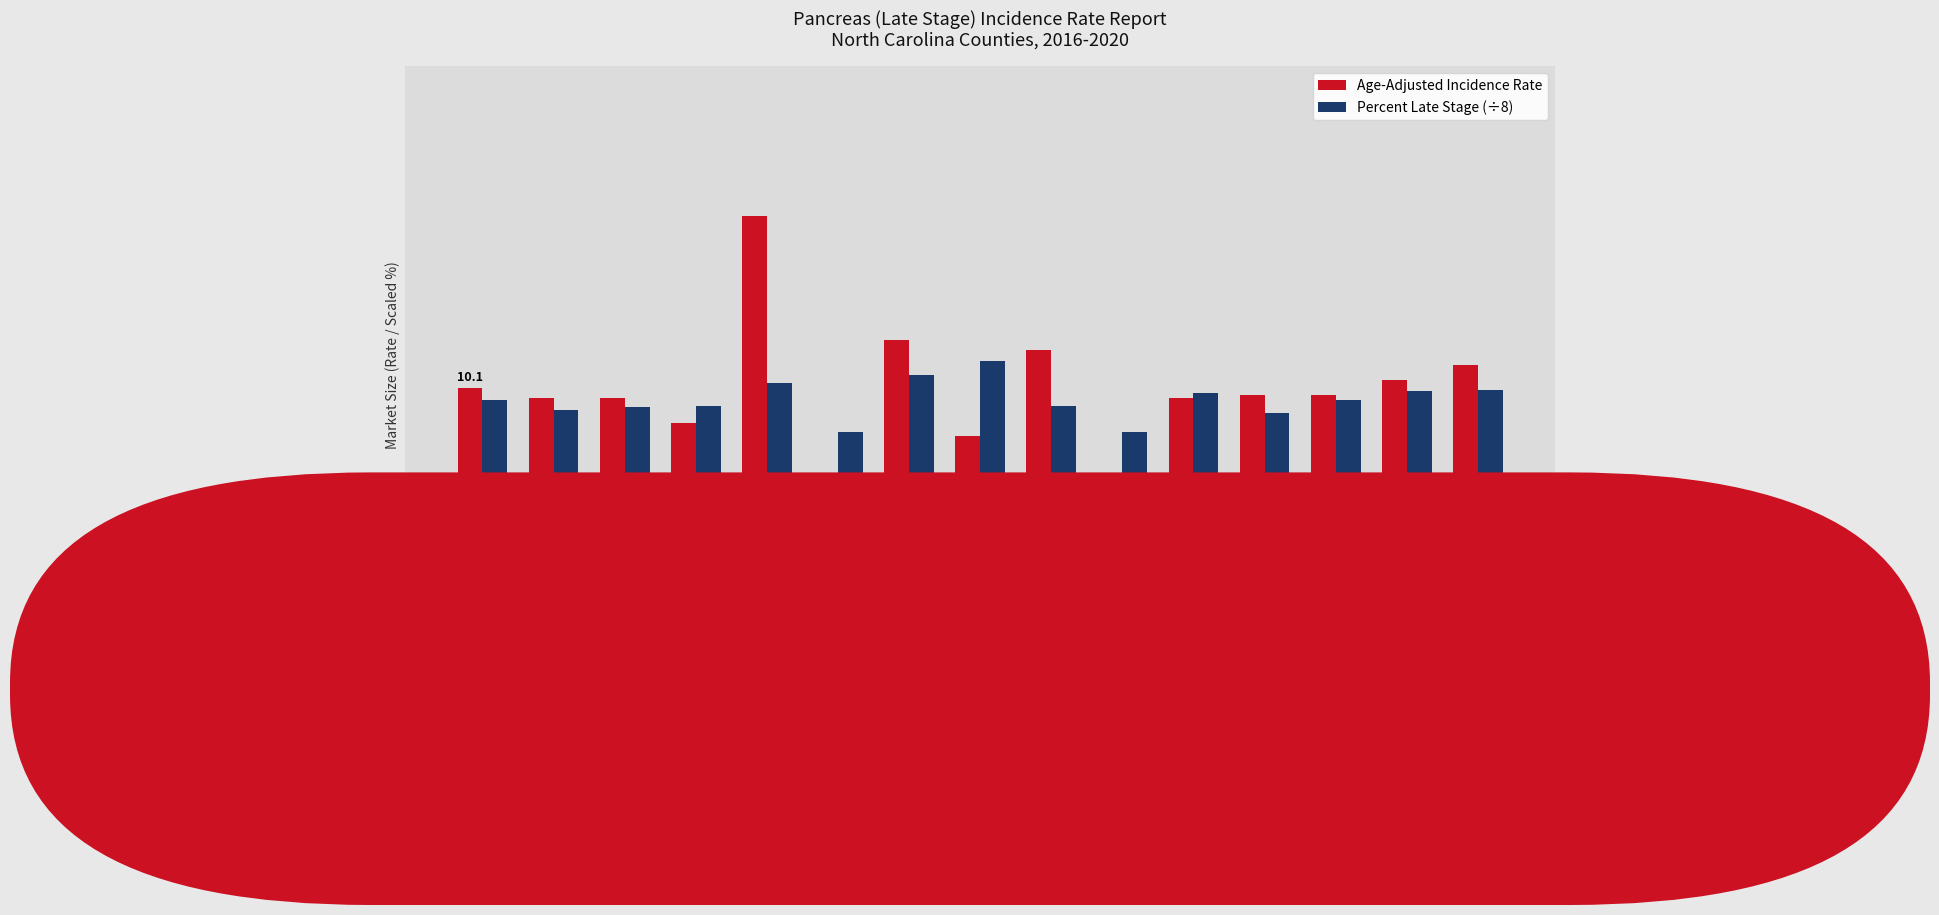

What is the spread (max minus min) of values at North Carolina?

0.5